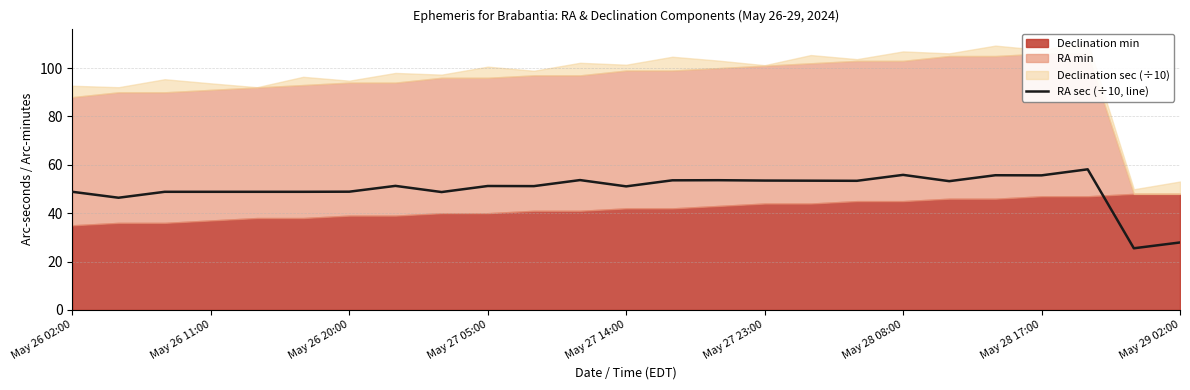

The RA sec (÷10, line) series shows 84.6 at May 26 02:00. True or false?

False